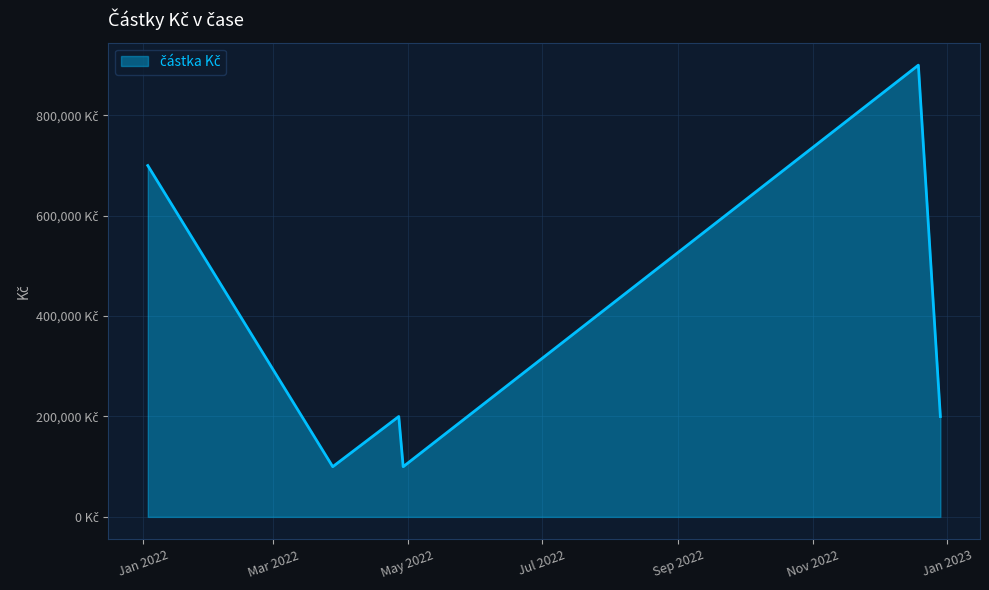

Does the chart have visible grid lines?

Yes